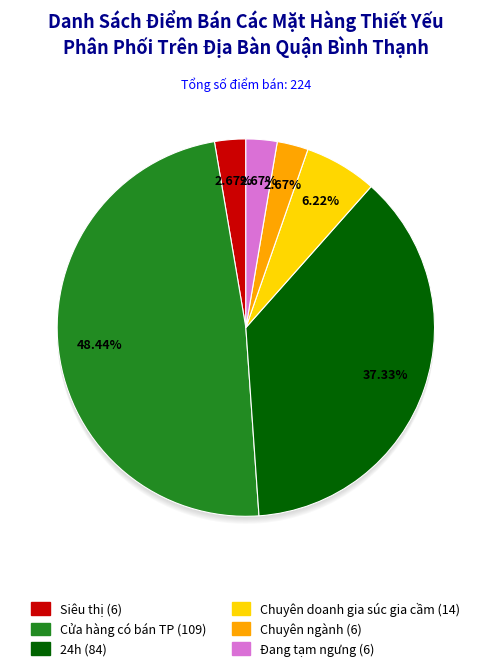

Is Chuyên ngành the majority of the pie?

No